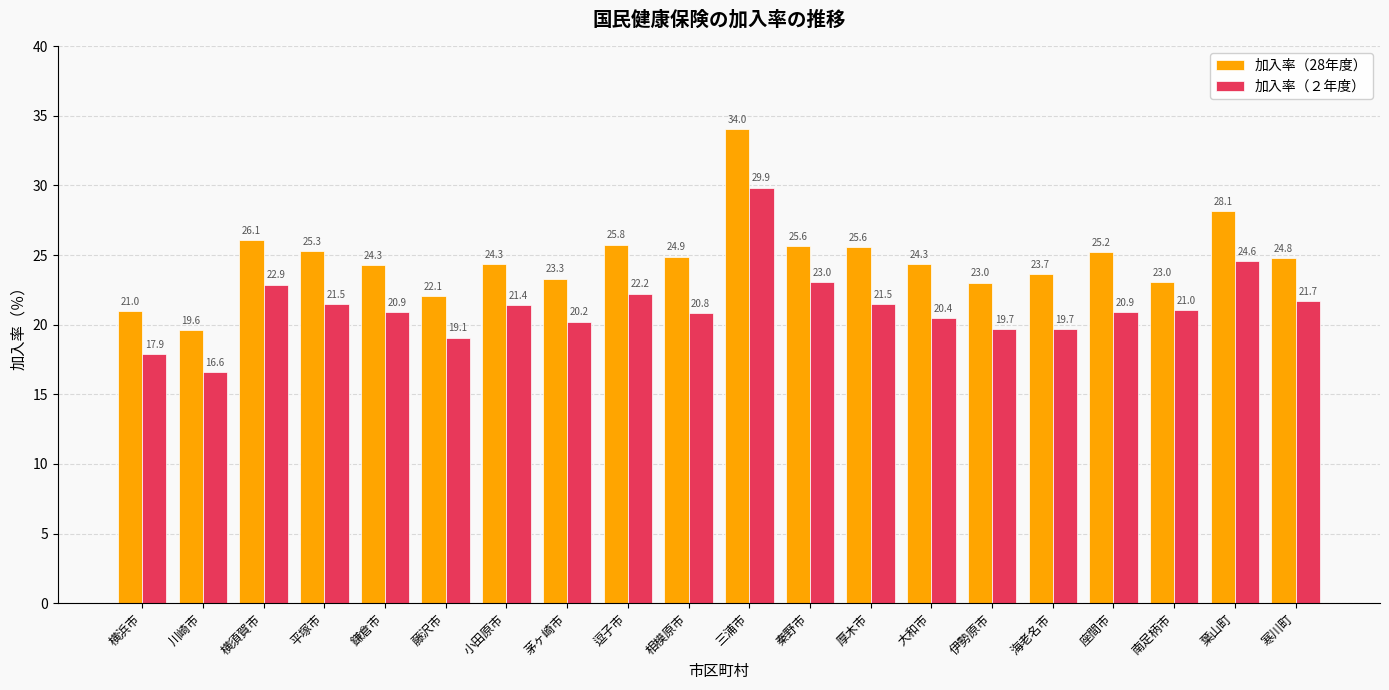

True or false: 加入率（２年度） has a value of 34.8 at 南足柄市.

False